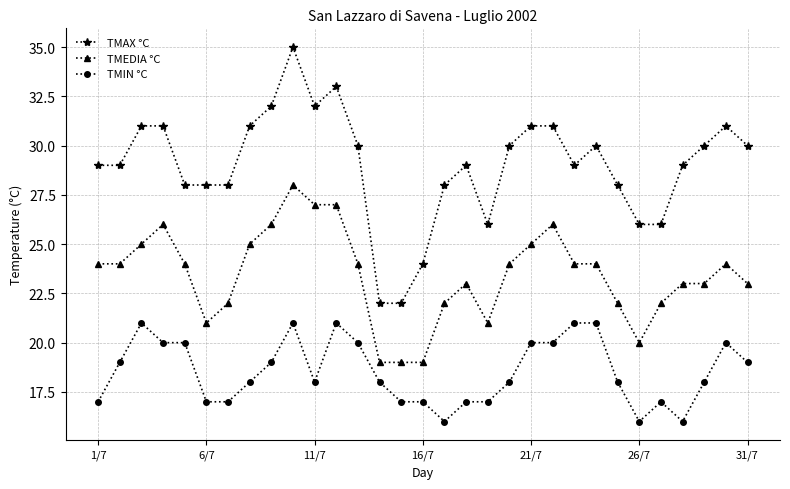

How many categories are shown in the chart?

31